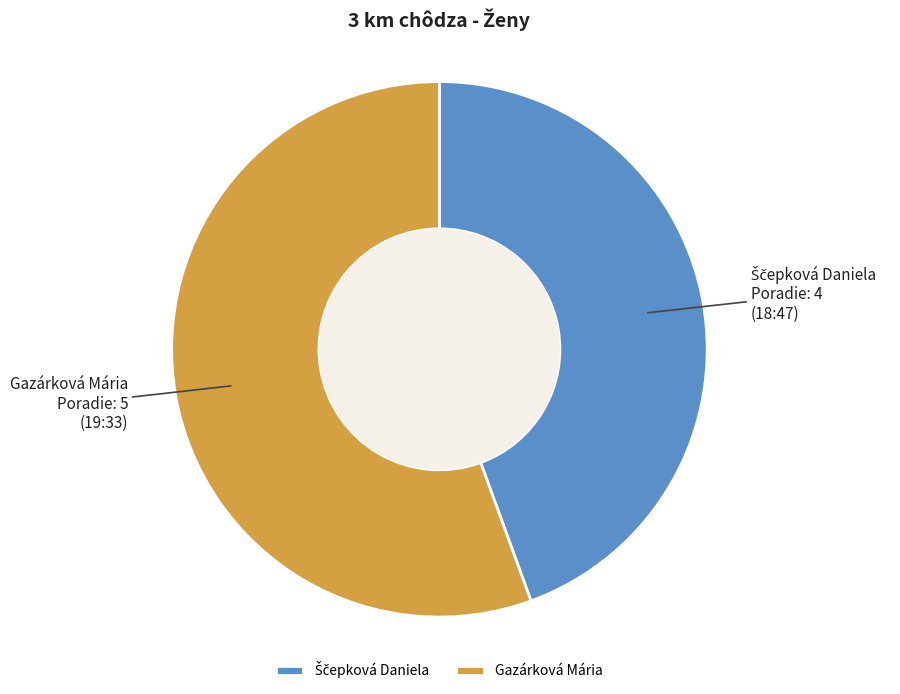

Is Gazárková Mária the majority of the pie?

Yes